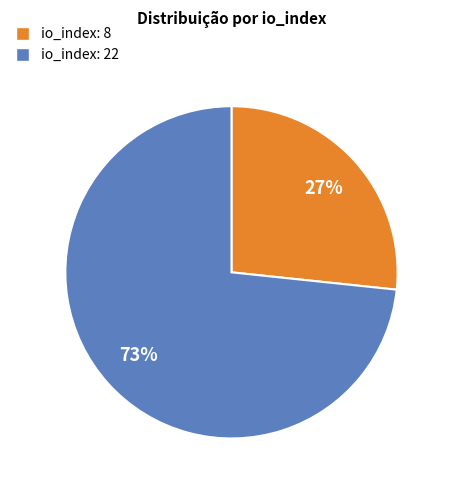

Which slice is the largest?

io_index: 22